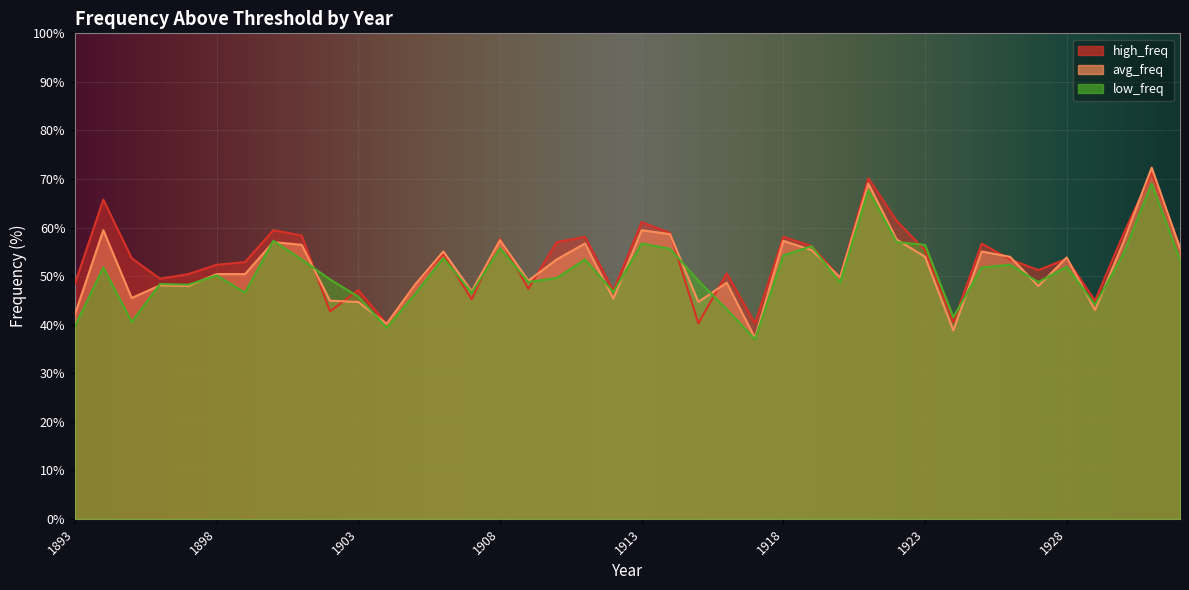

What is the average value of the low_freq series?

50.5